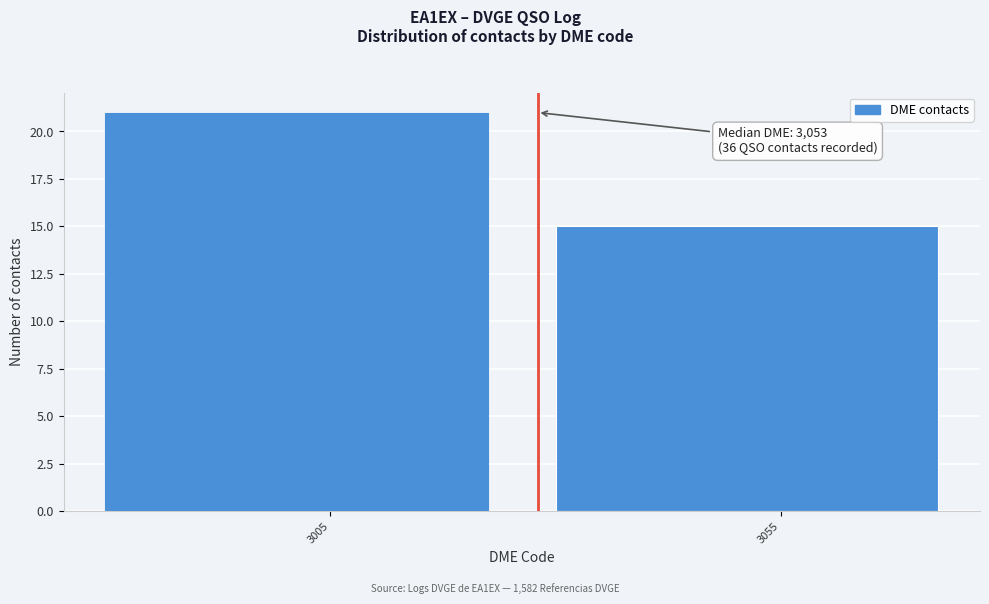

Reading right to left, transcribe all the data shown in this chart.

3055=15	3005=21